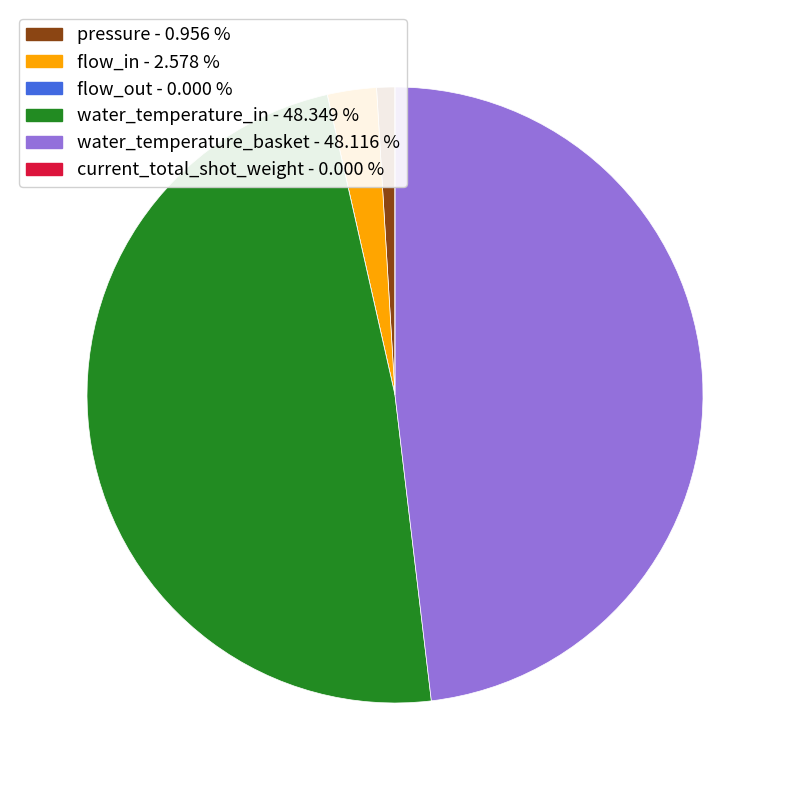

Between pressure and water_temperature_in, which is larger?

water_temperature_in